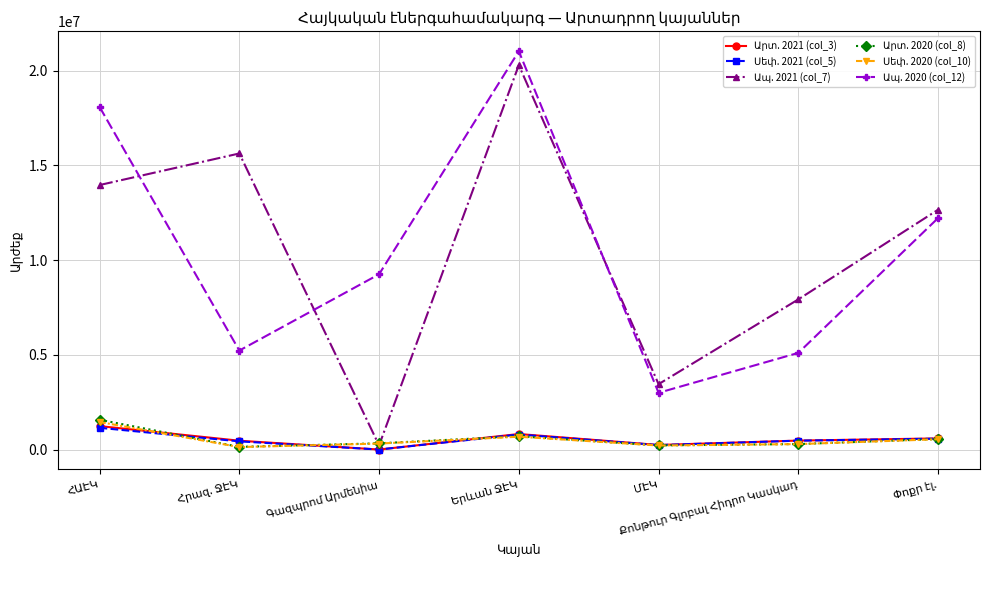

Reading right to left, transcribe all the data shown in this chart.

Արտ. 2021 (col_3): Փոքր էլ.=586961.9	Քոնթուր Գլոբալ Հիդրո Կասկադ=472693.5	ՄԷԿ=239978.1	Երևան ՋԷԿ=819459.8	Գազպրոմ Արմենիա=0.0	Հրազ. ՋԷԿ=465296.9	ՀԱԷԿ=1237679.1
Սեփ. 2021 (col_5): Փոքր էլ.=574842.9	Քոնթուր Գլոբալ Հիդրո Կասկադ=468546.2	ՄԷԿ=234074.0	Երևան ՋԷԿ=793170.9	Գազպրոմ Արմենիա=0.0	Հրազ. ՋԷԿ=431458.6	ՀԱԷԿ=1147210.3
Ապ. 2021 (col_7): Փոքր էլ.=12662420.6	Քոնթուր Գլոբալ Հիդրո Կասկադ=7928437.7	ՄԷԿ=3452066.8	Երևան ՋԷԿ=20299073.4	Գազպրոմ Արմենիա=219142.0	Հրազ. ՋԷԿ=15632894.8	ՀԱԷԿ=13965893.7
Արտ. 2020 (col_8): Փոքր էլ.=555286.2	Քոնթուր Գլոբալ Հիդրո Կասկադ=289004.0	ՄԷԿ=217556.7	Երևան ՋԷԿ=699746.8	Գազպրոմ Արմենիա=327539.6	Հրազ. ՋԷԿ=140466.7	ՀԱԷԿ=1572531.8
Սեփ. 2020 (col_10): Փոքր էլ.=543990.7	Քոնթուր Գլոբալ Հիդրո Կասկադ=286515.7	ՄԷԿ=213008.4	Երևան ՋԷԿ=676985.0	Գազպրոմ Արմենիա=315652.5	Հրազ. ՋԷԿ=130464.3	ՀԱԷԿ=1453477.3
Ապ. 2020 (col_12): Փոքր էլ.=12222356.1	Քոնթուր Գլոբալ Հիդրո Կասկադ=5103335.1	ՄԷԿ=2995498.1	Երևան ՋԷԿ=21030634.1	Գազպրոմ Արմենիա=9254732.1	Հրազ. ՋԷԿ=5225935.2	ՀԱԷԿ=18090027.7